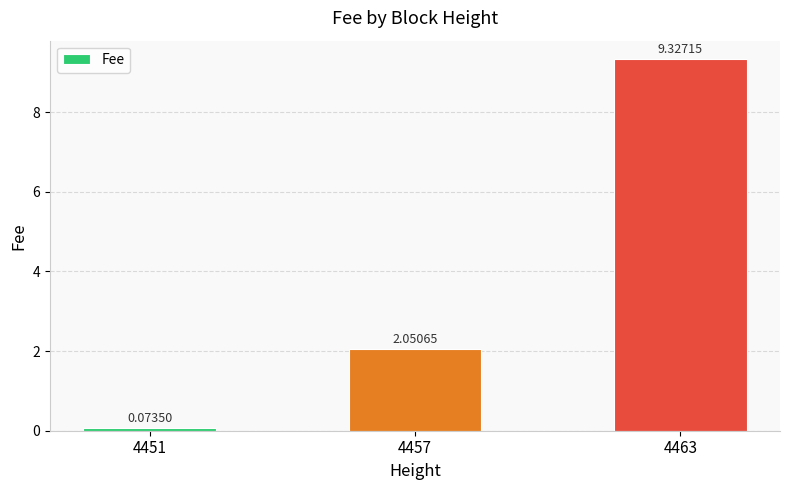

At which category does the chart reach its minimum across all series?

4451